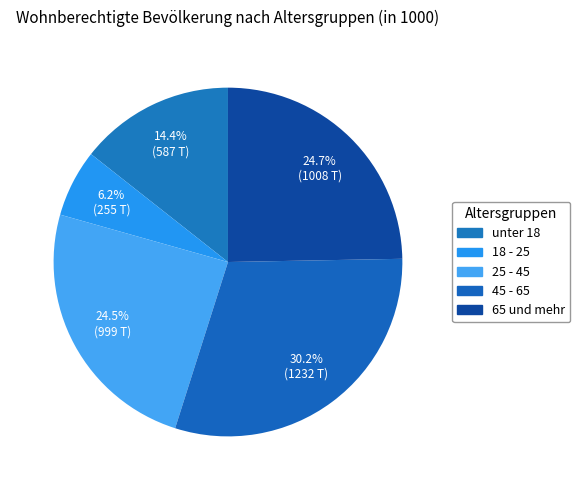

How many segments does this pie chart have?

5